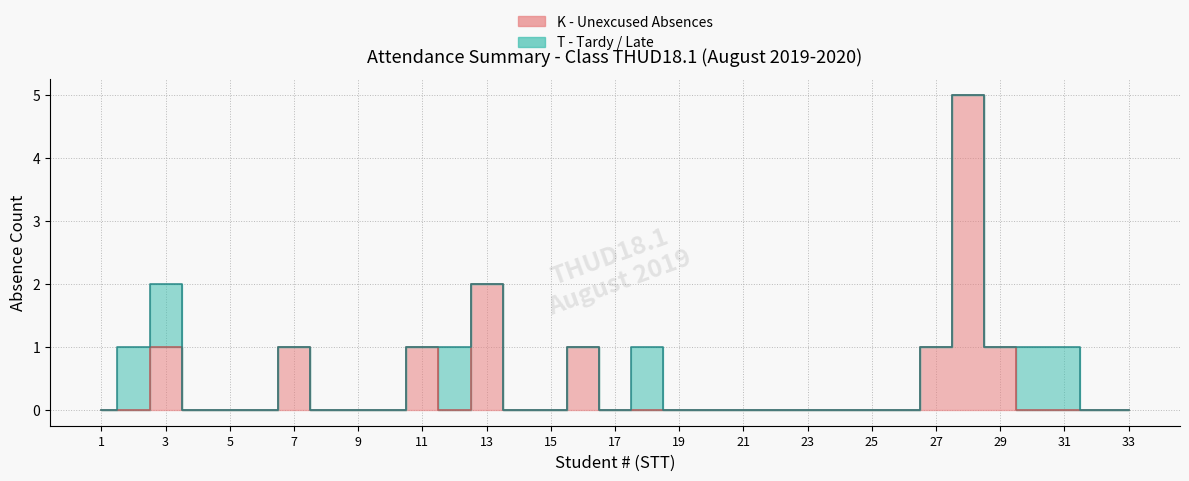

Between 28 and 20, which is larger?

28